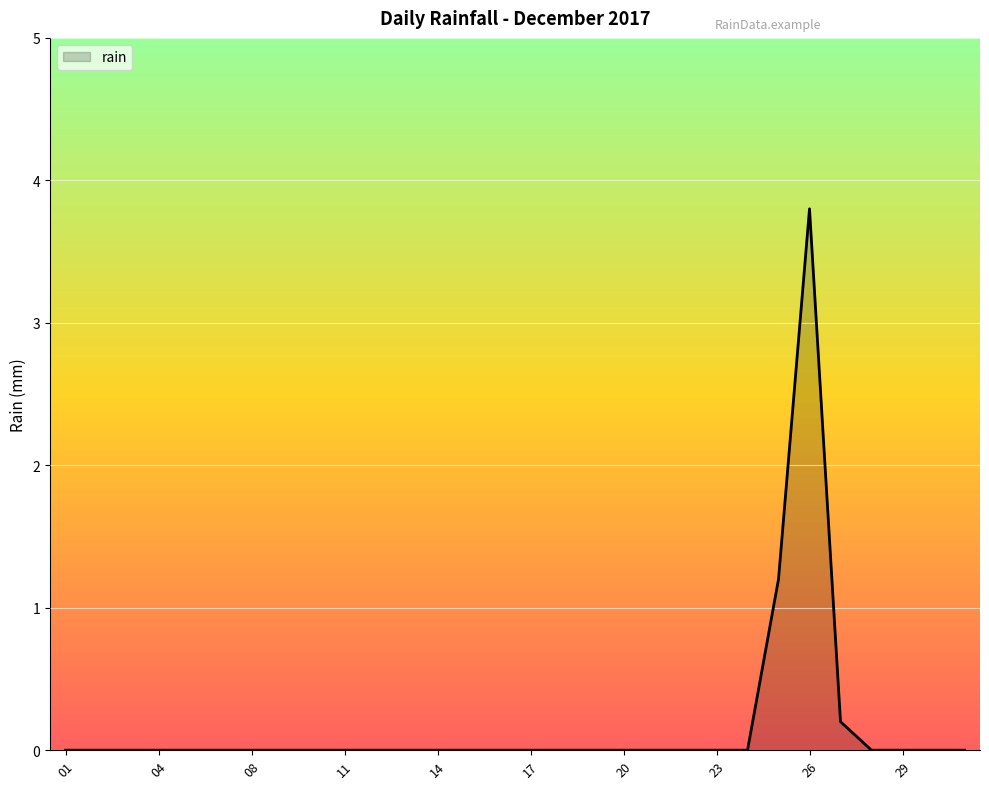

What is the difference between the maximum and minimum values?

3.8